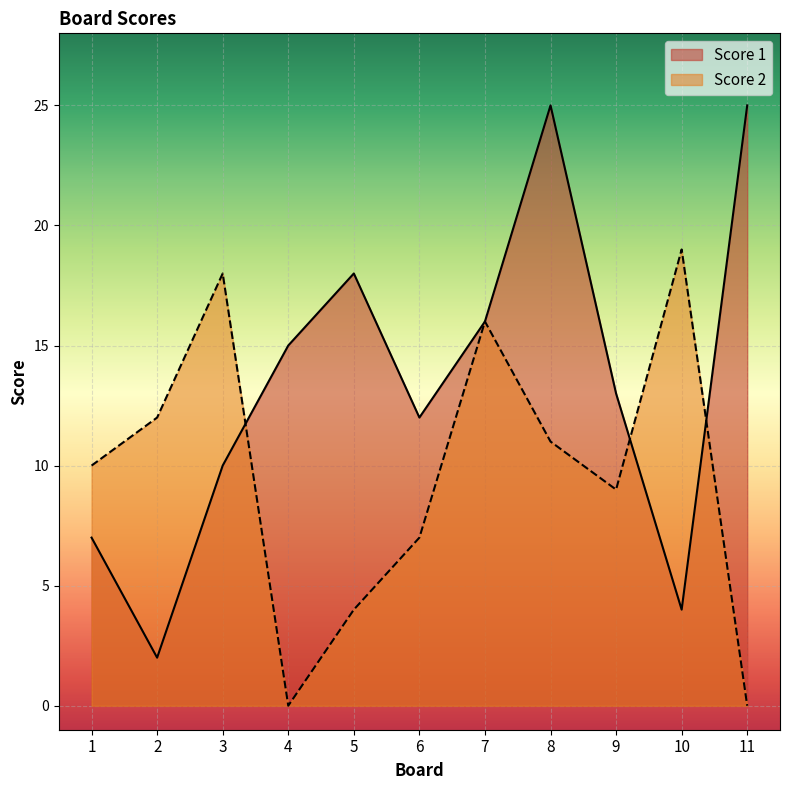

Reading right to left, transcribe all the data shown in this chart.

Score 1: 11=25	10=4	9=13	8=25	7=16	6=12	5=18	4=15	3=10	2=2	1=7
Score 2: 11=0	10=19	9=9	8=11	7=16	6=7	5=4	4=0	3=18	2=12	1=10